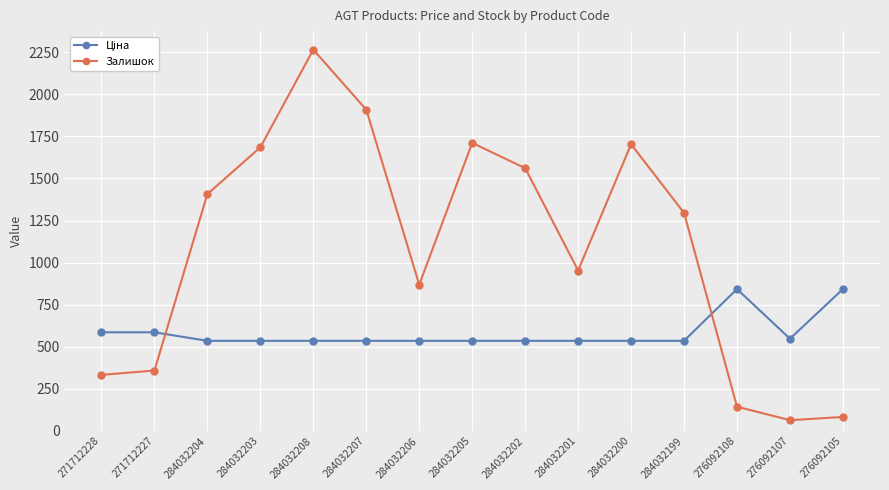

What is the label of the 9th point from the left?

284032202